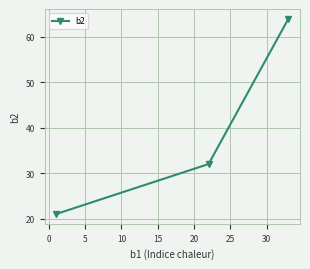

What is the smallest value displayed?

21